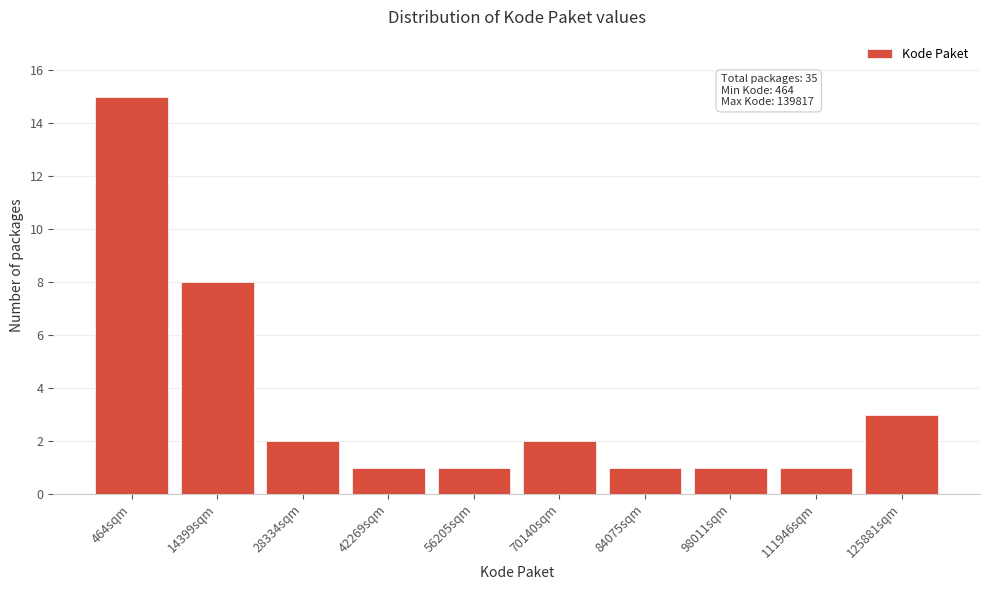

Reading left to right, extract all data points from this chart.

464sqm=15	14399sqm=8	28334sqm=2	42269sqm=1	56205sqm=1	70140sqm=2	84075sqm=1	98011sqm=1	111946sqm=1	125881sqm=3